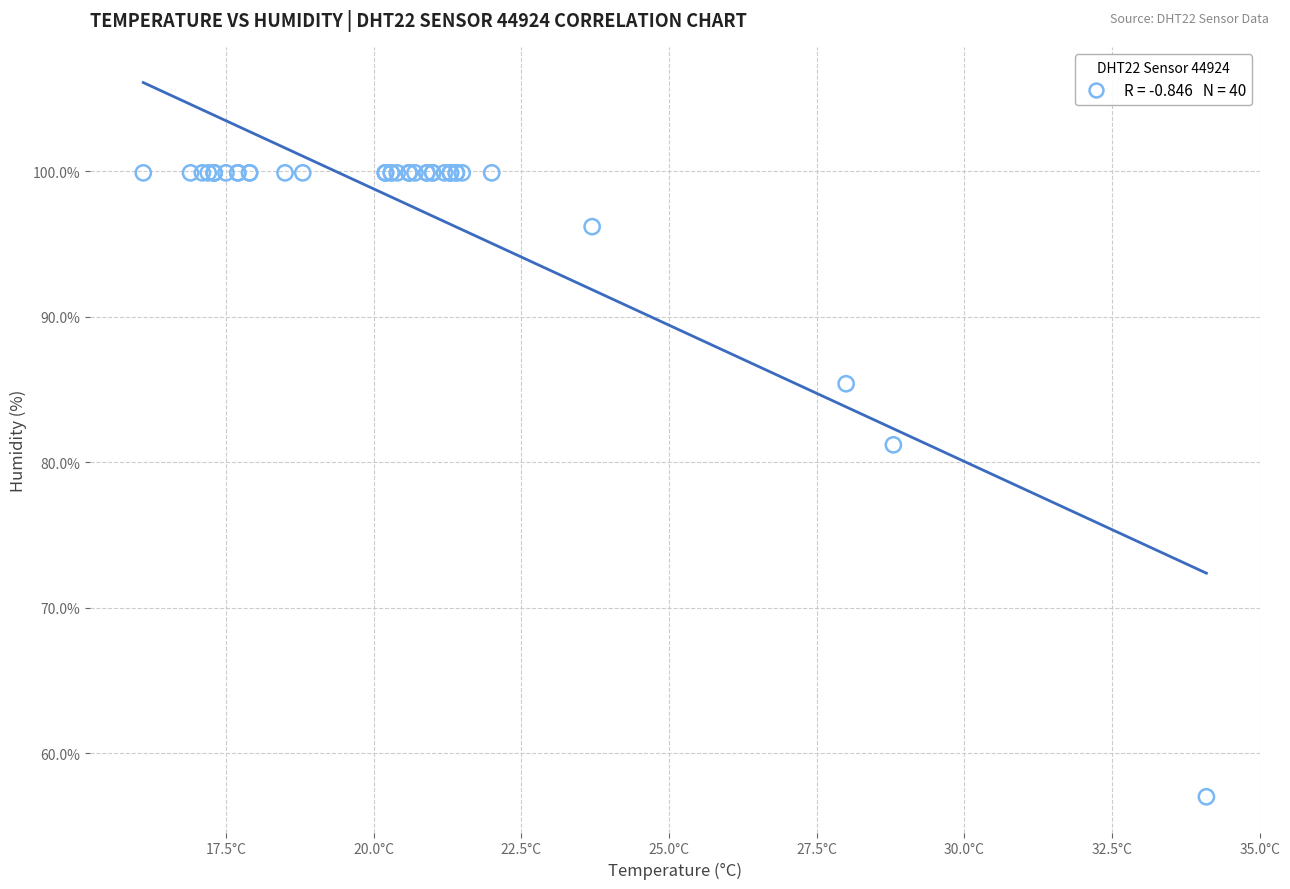

What Y value in the scatter plot is closest to 78?

81.2